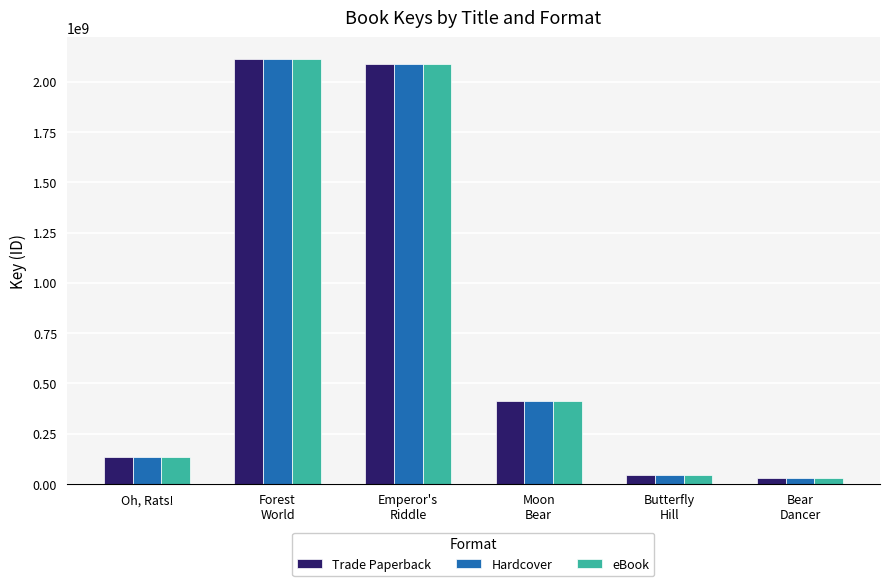

What is the maximum value for Trade Paperback?

2115049206